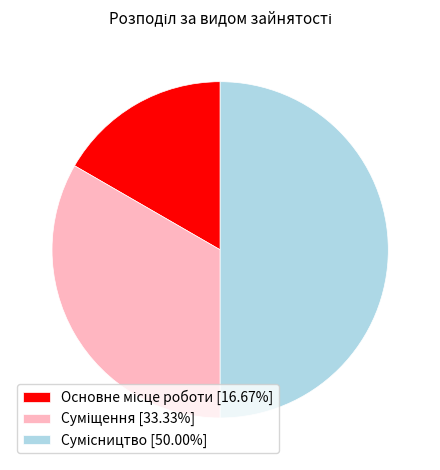

Which slice is the largest?

Сумісництво